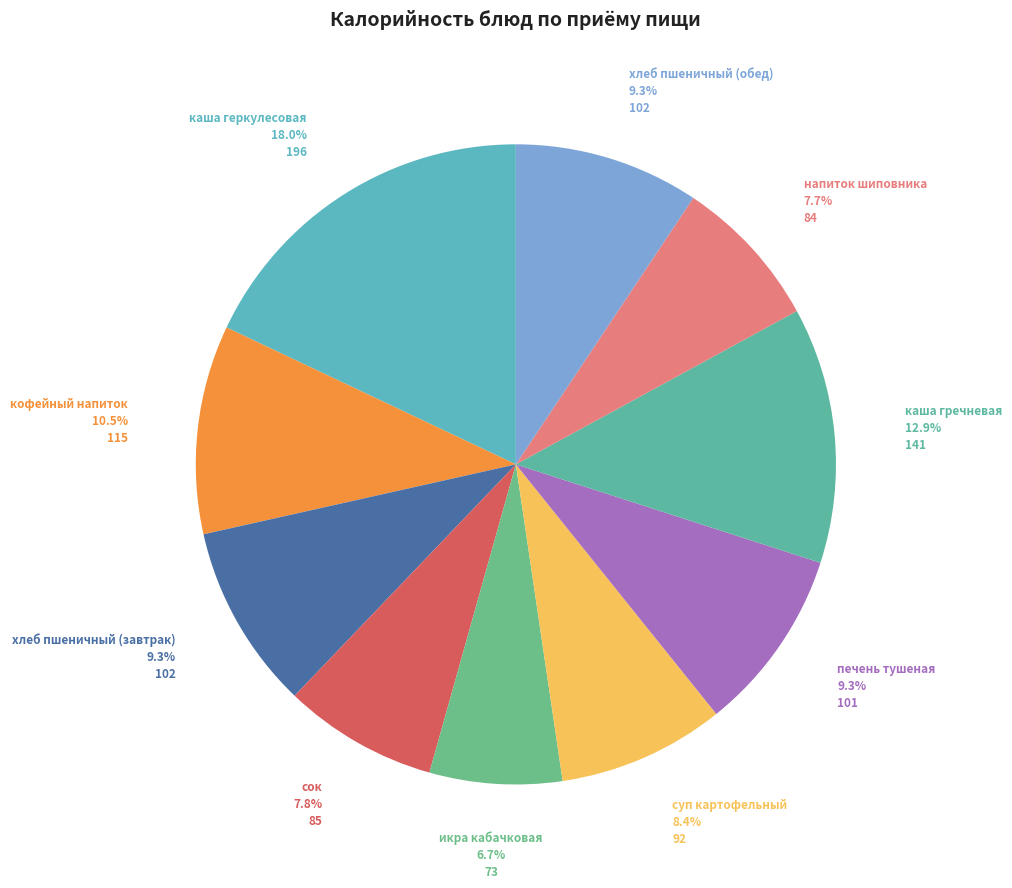

To the nearest percent, what is the combined percentage of кофейный напиток and напиток шиповника?

18%